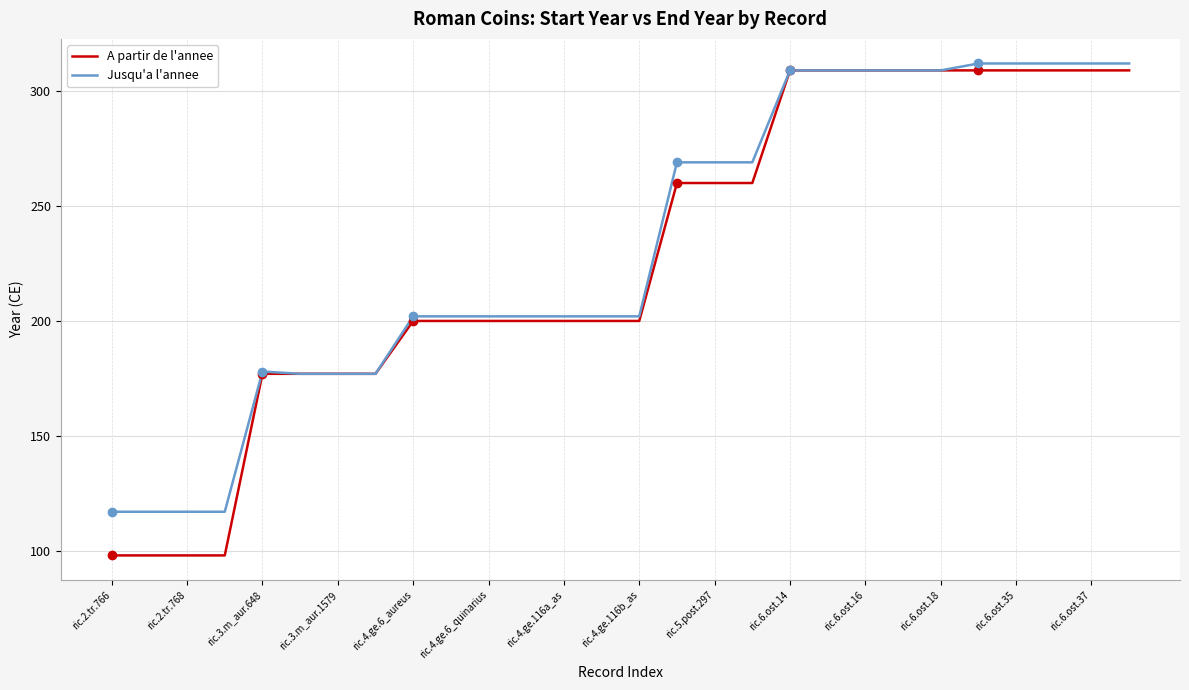

What is the minimum value for A partir de l'annee?

98